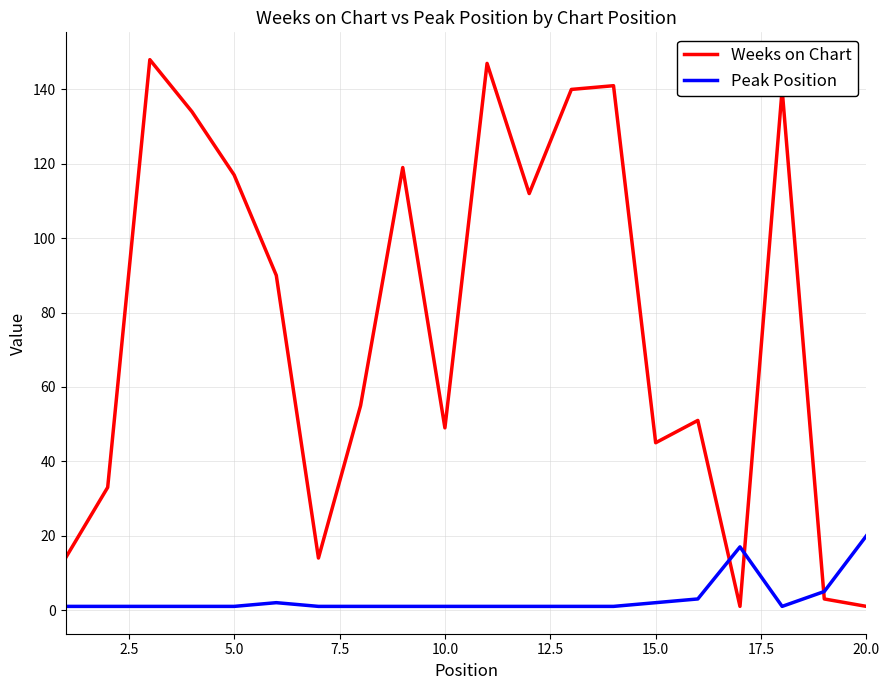

List the series in order of their overall mean, highest first.

Weeks on Chart, Peak Position